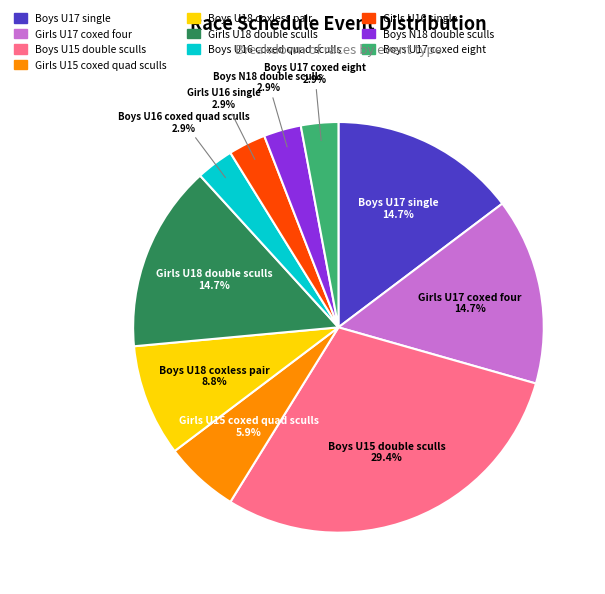

What is the largest slice in the pie chart?

Boys U15 double sculls